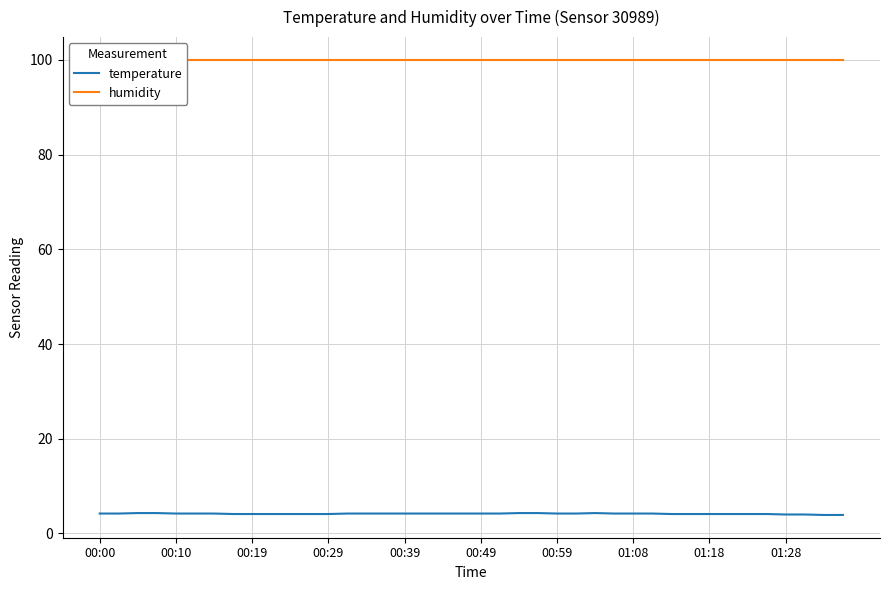

What is the highest value of the temperature series?

4.3